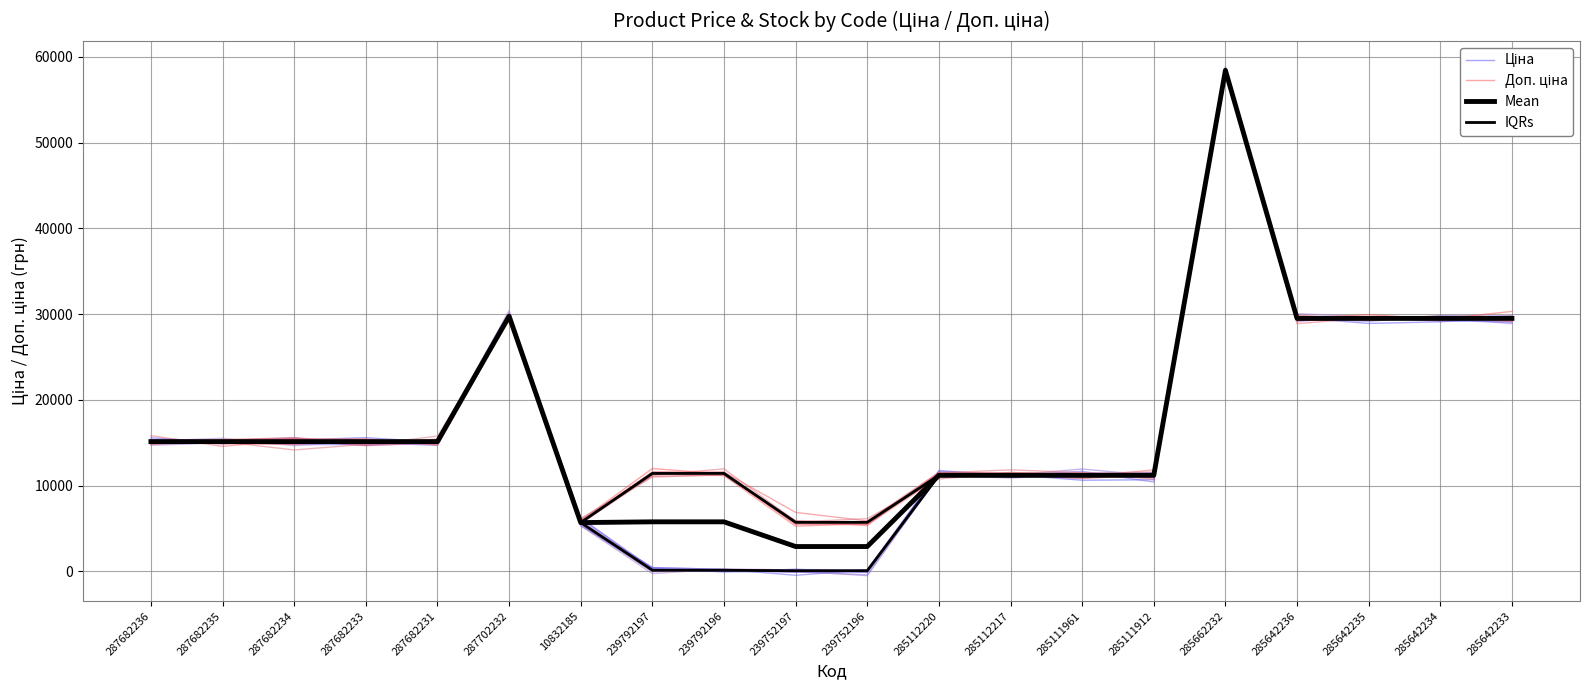

At which label does Mean first exceed 15120?

287702232